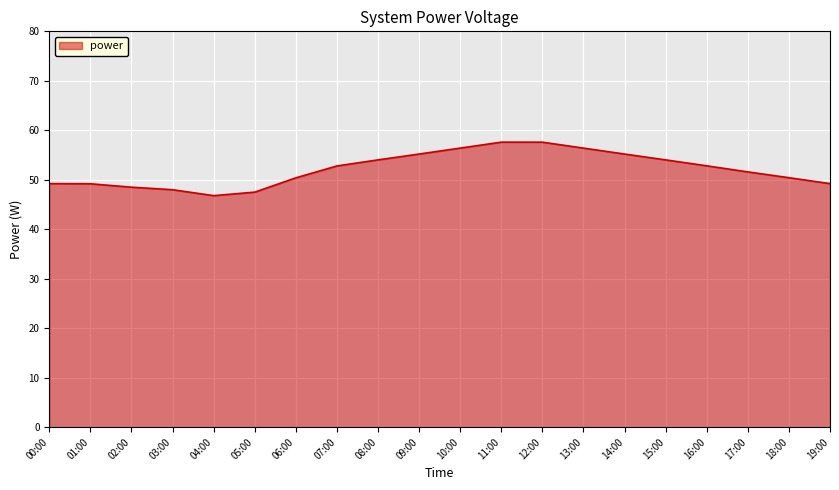

At which label does the data first exceed 52?

07:00